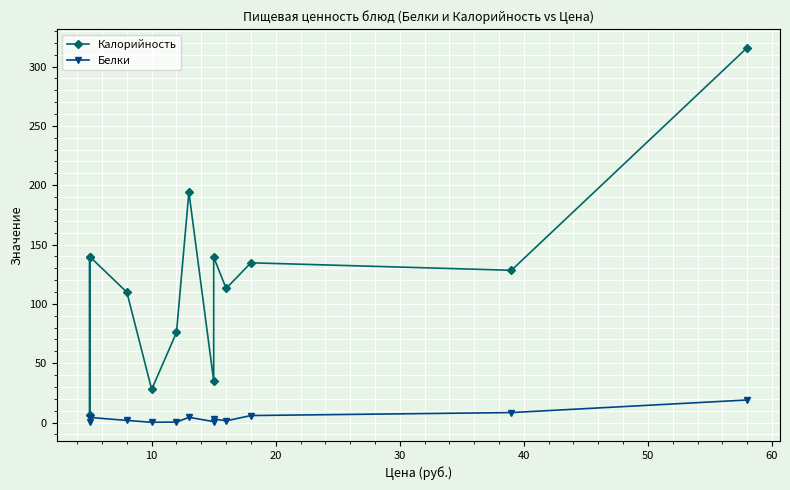

True or false: Калорийность and Белки cross at least once.

False